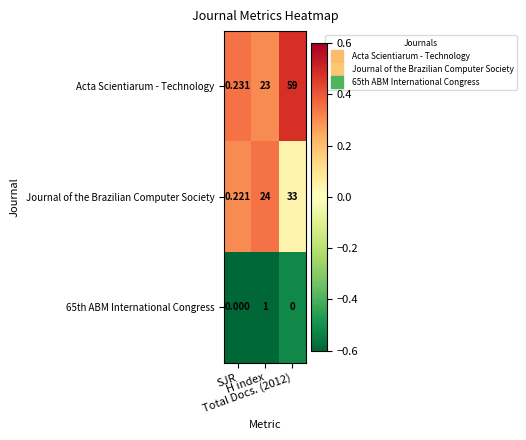

Between SJR and Total Docs. (2012), which series saw the biggest shift?

Acta Scientiarum - Technology